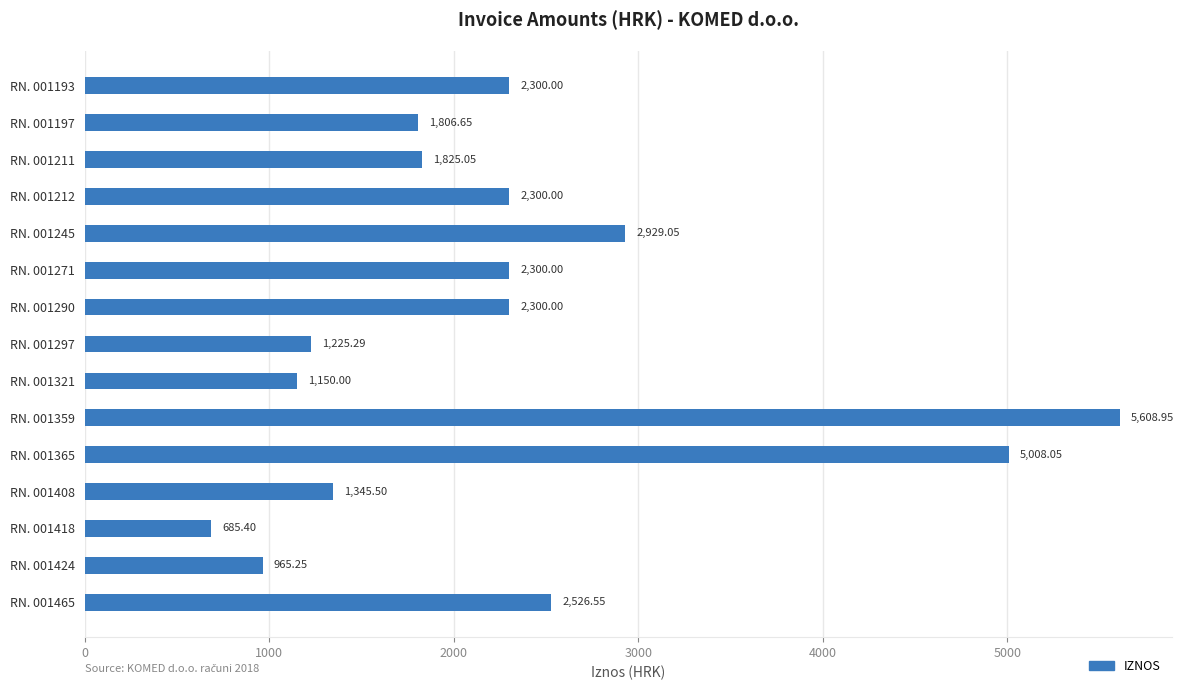

Approximately how many times larger is the value at RN. 001321 compared to RN. 001193?

0.5